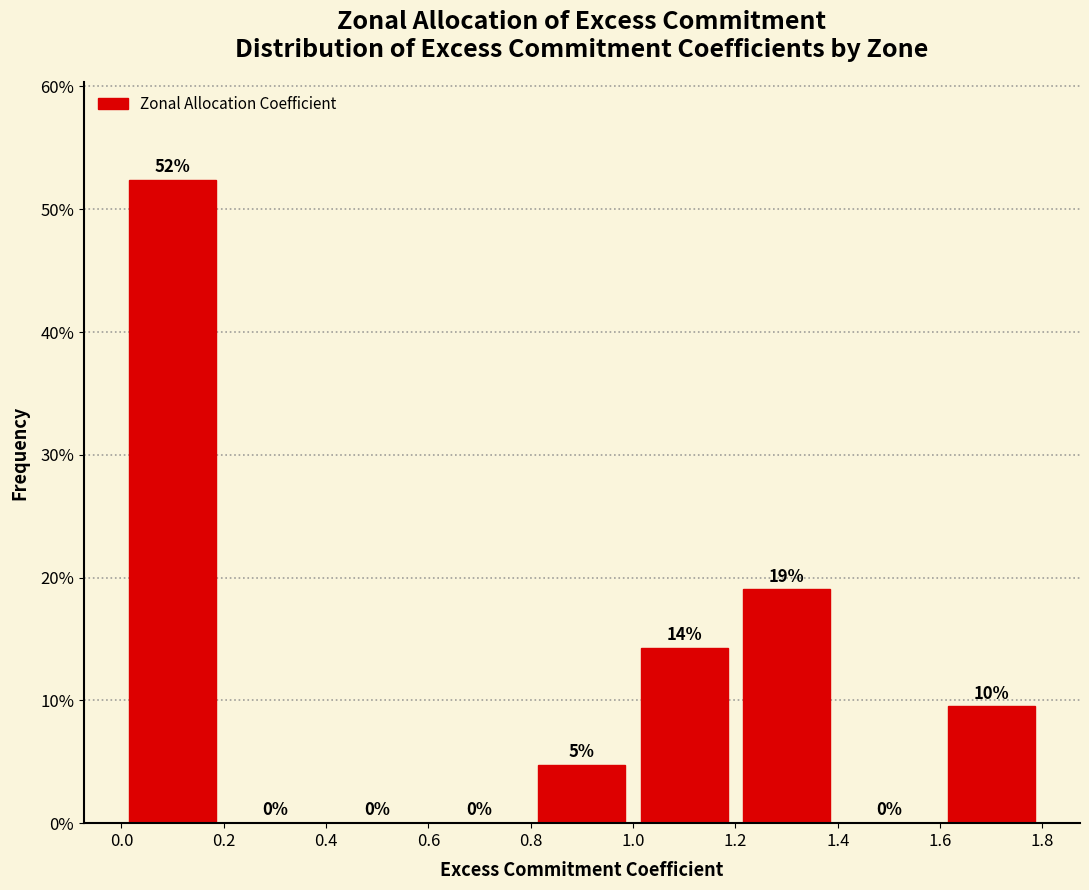

Over which range of the x-axis is the bar tallest?

0.0 to 0.2